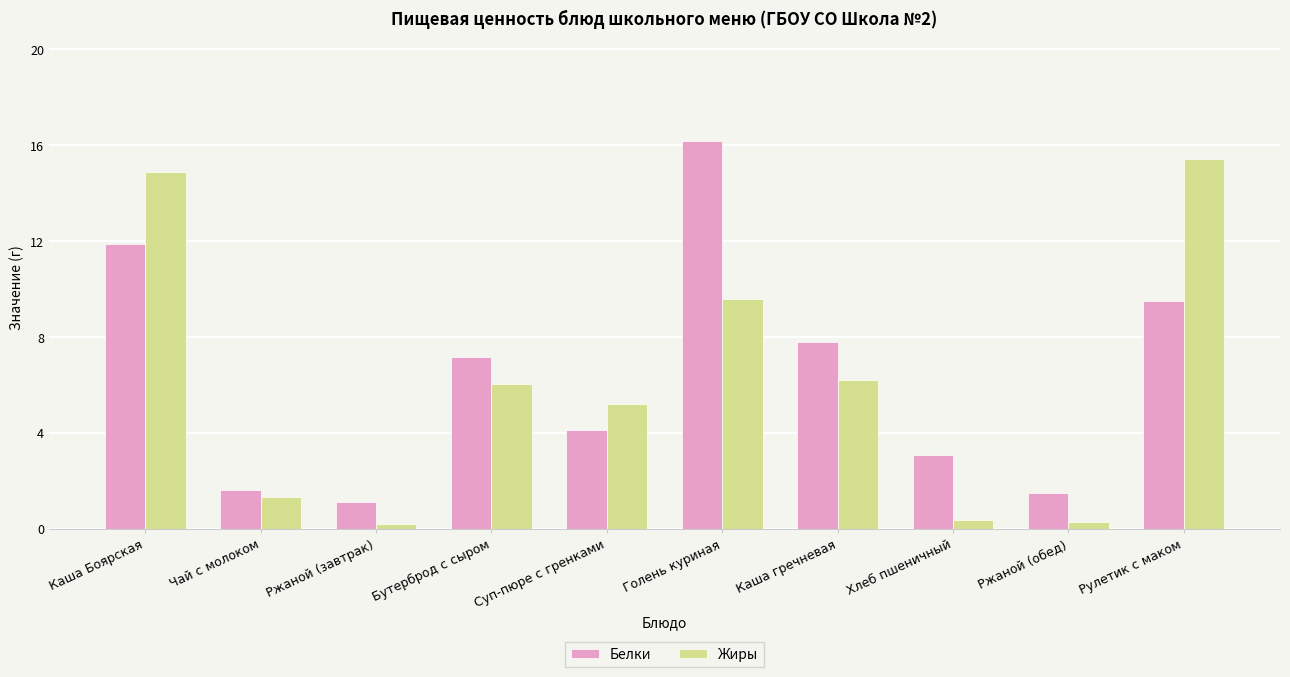

What is the average value of the Белки series?

6.4